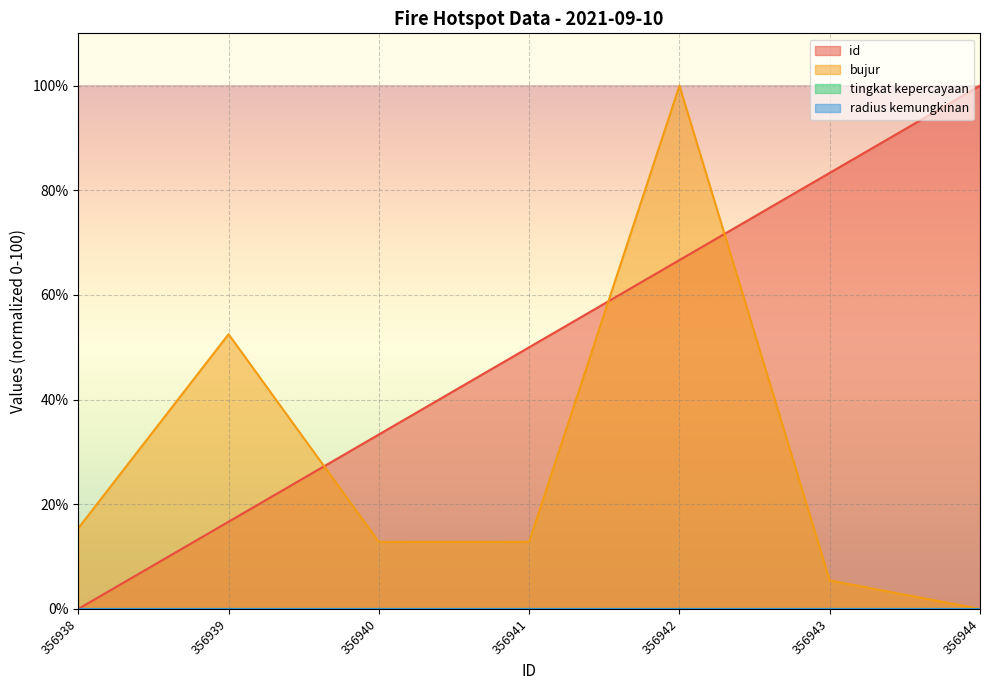

At which label is bujur closest to 50?

356939